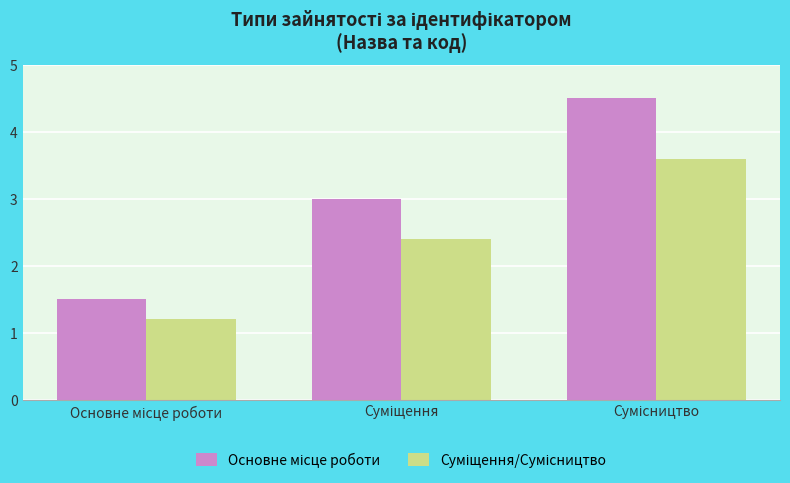

Does the chart contain any negative values?

No